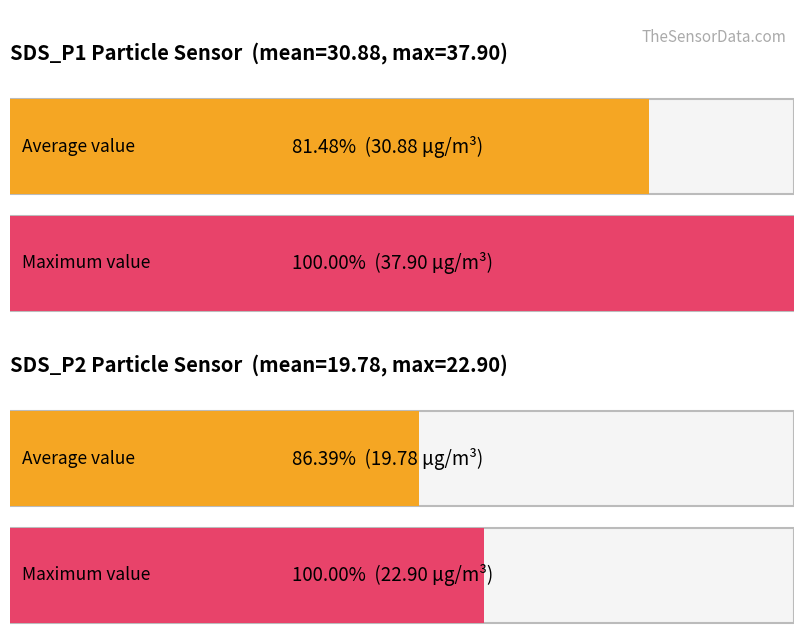

Which series has the widest spread of values?

Maximum utilization